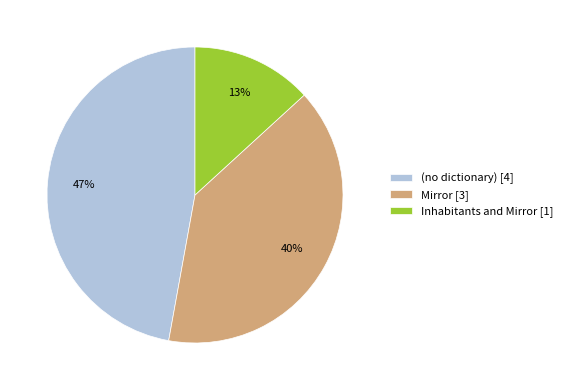

Combined, do Mirror [3] and Inhabitants and Mirror [1] account for over 50%?

Yes